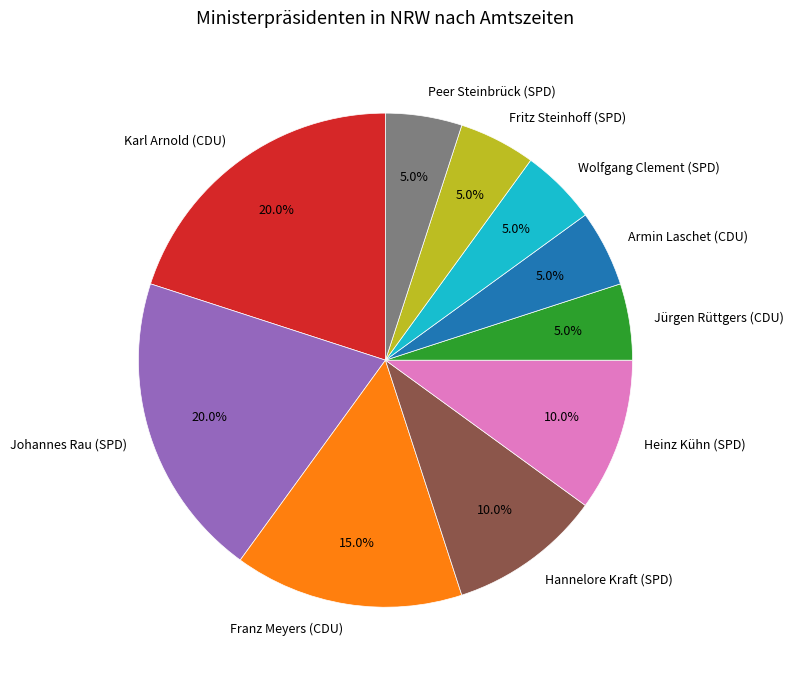

How many slices are in this pie chart?

10